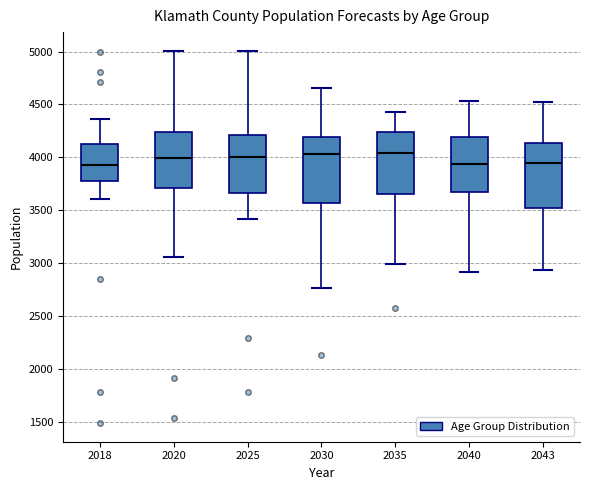

Reading left to right, transcribe this box plot: for each box, give where its median line is, the range the box spans, and where its two whiskers end, as read against the y-axis. The values are not printed on the chart, so give them approximately, as read against the axis.

2018: median 3950, box 3800 to 4150, whiskers 3600 to 4350
2020: median 4000, box 3700 to 4250, whiskers 3050 to 5000
2025: median 4000, box 3650 to 4200, whiskers 3400 to 5000
2030: median 4050, box 3550 to 4200, whiskers 2750 to 4650
2035: median 4050, box 3650 to 4250, whiskers 3000 to 4450
2040: median 3950, box 3650 to 4200, whiskers 2900 to 4550
2043: median 3950, box 3500 to 4150, whiskers 2950 to 4550